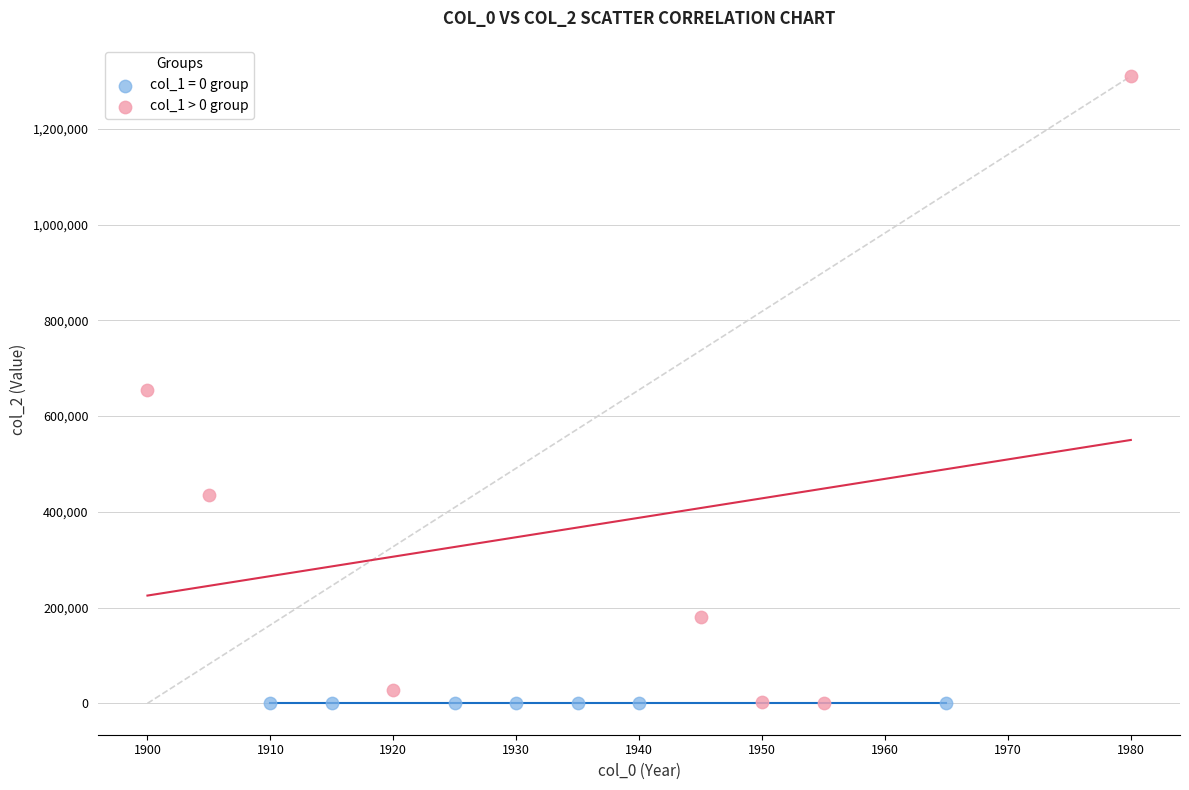

Which series contains the highest Y value?

col_1 > 0 group